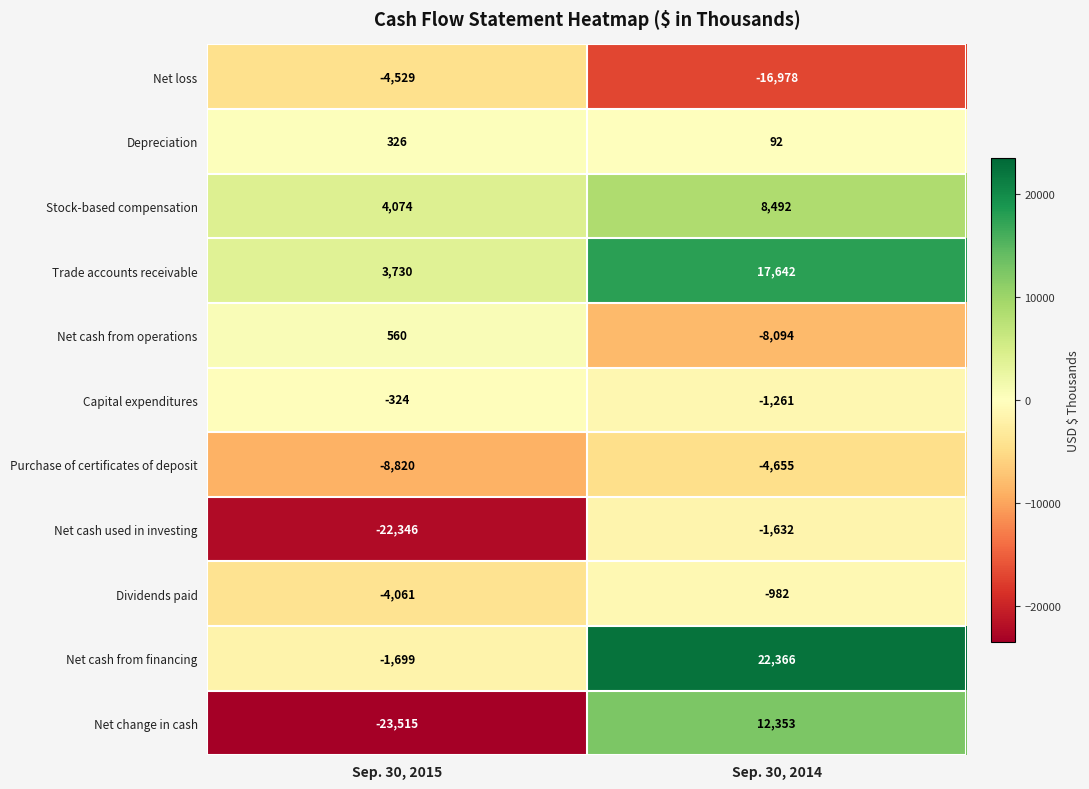

What is the sum of all Purchase of certificates of deposit values?

-13475